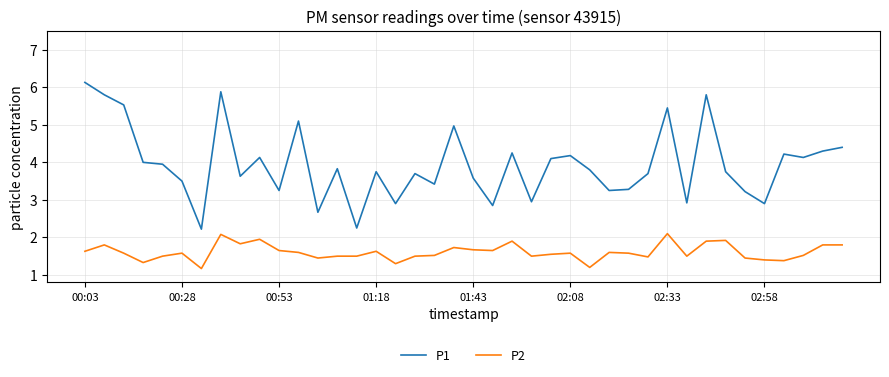

True or false: P2 and P1 cross at least once.

False